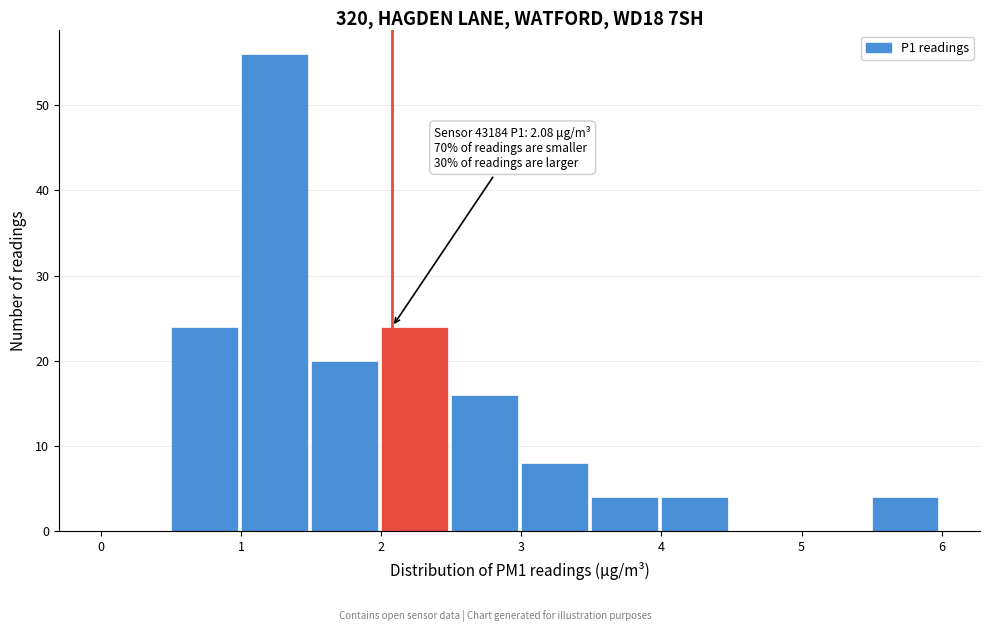

Which range on the x-axis has the tallest bar?

1.0 to 1.5